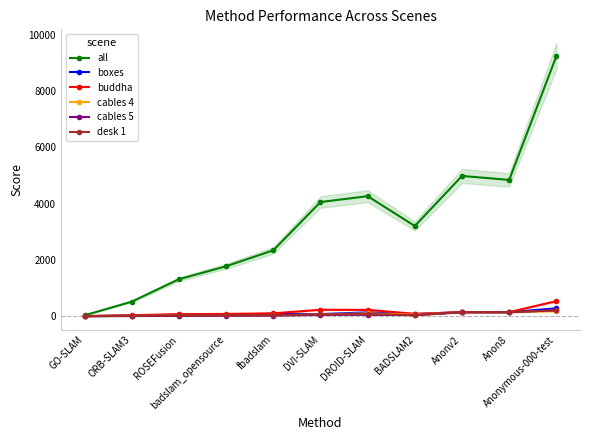

How many data points in buddha are less than 99?

5